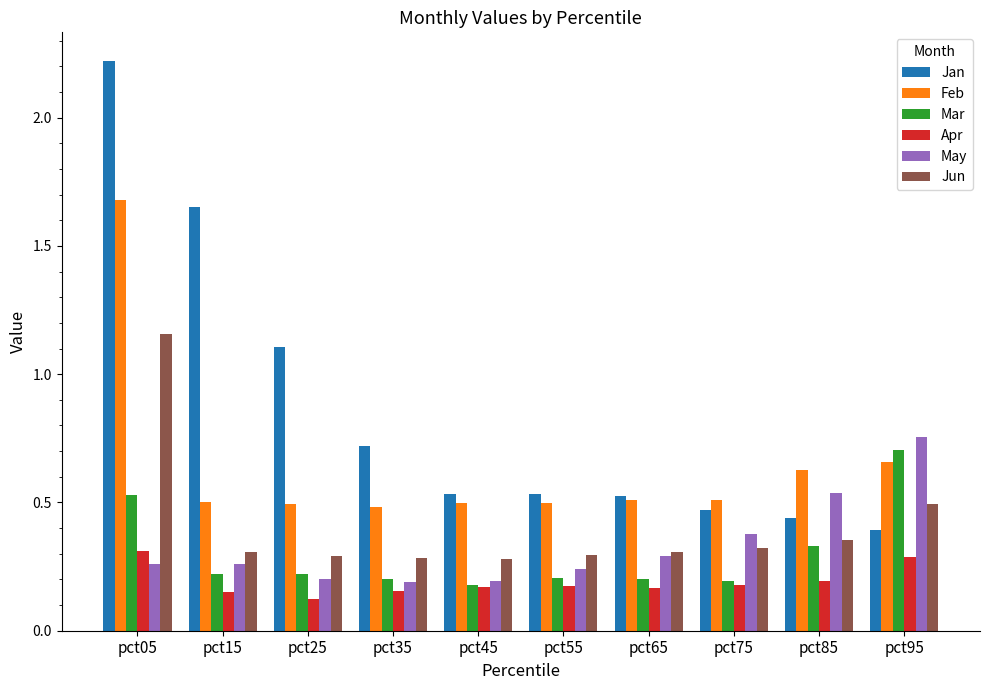

At how many categories does at least one series exceed 1?

3